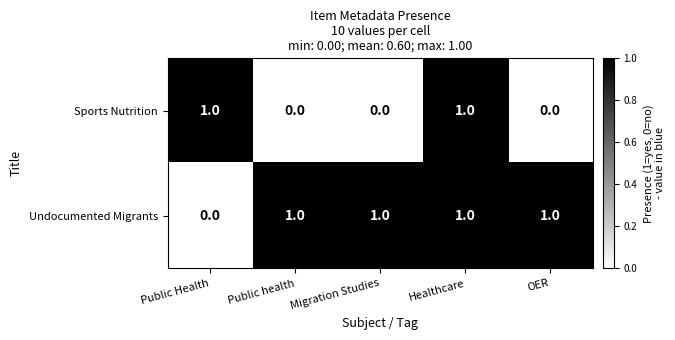

True or false: Sports Nutrition has a value of 1 at Public Health.

True